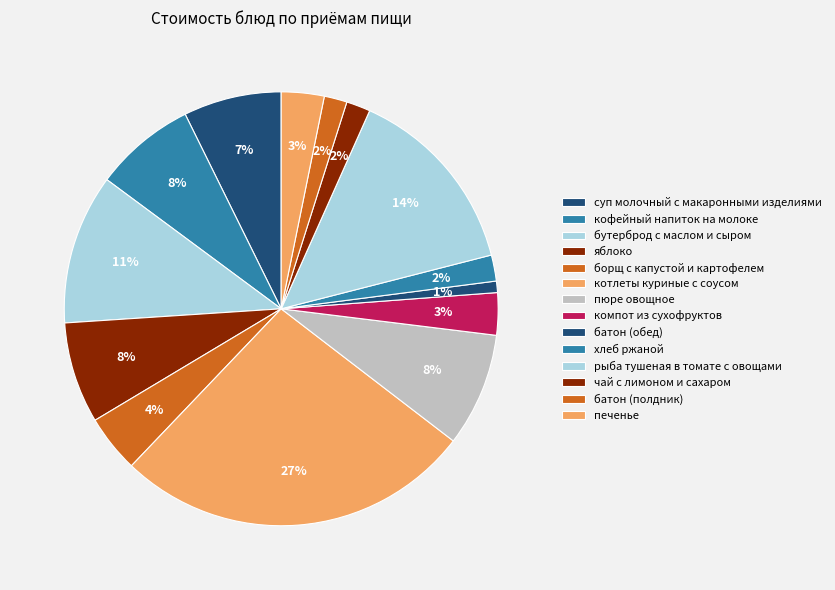

Rank the categories by value from lowest to highest.

батон (обед), батон (полдник), чай с лимоном и сахаром, хлеб ржаной, компот из сухофруктов, печенье, борщ с капустой и картофелем, суп молочный с макаронными изделиями, яблоко, кофейный напиток на молоке, пюре овощное, бутерброд с маслом и сыром, рыба тушеная в томате с овощами, котлеты куриные с соусом